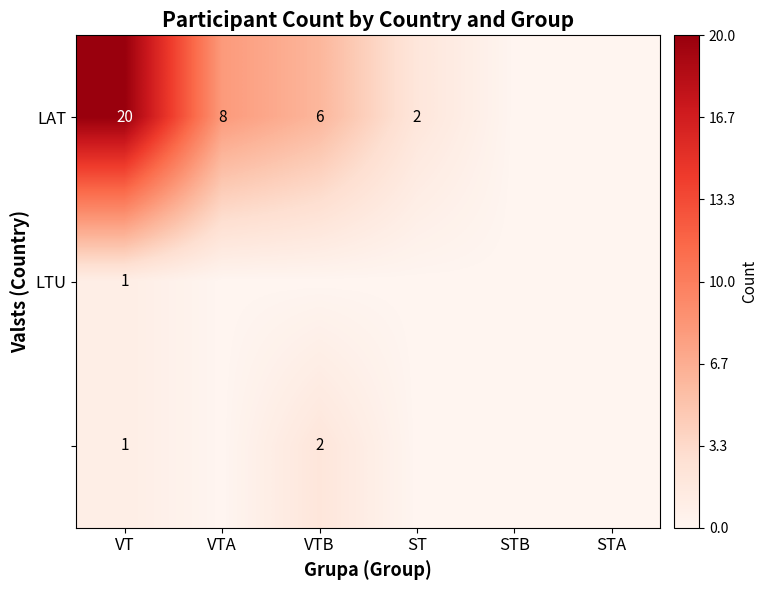

What is the spread (max minus min) of values at VT?

19